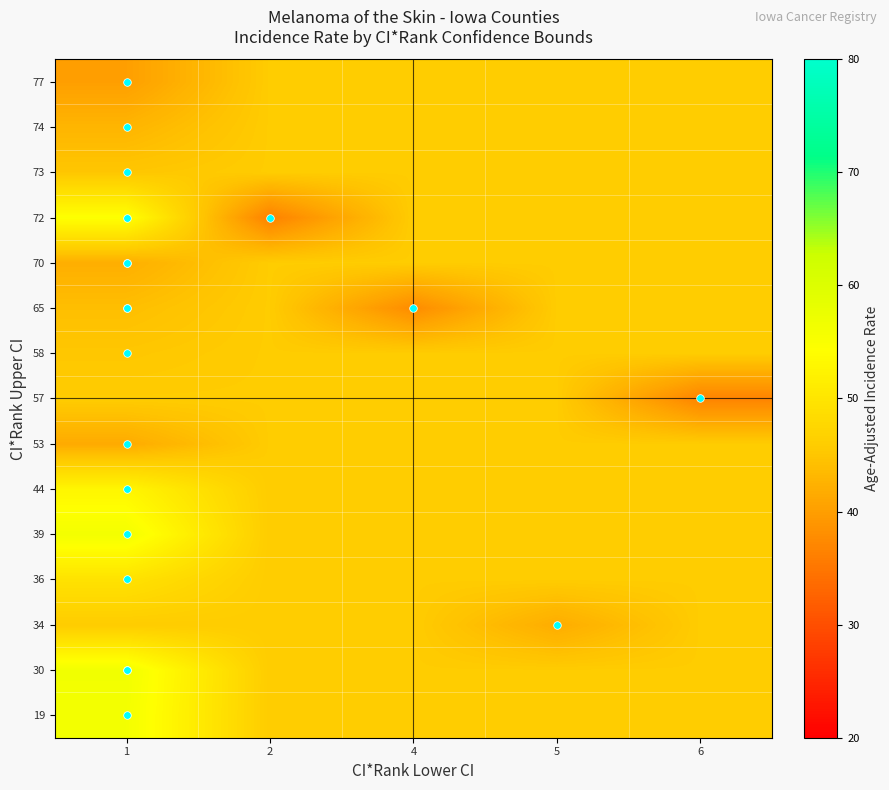

Between 6 and 2, which is larger?

6